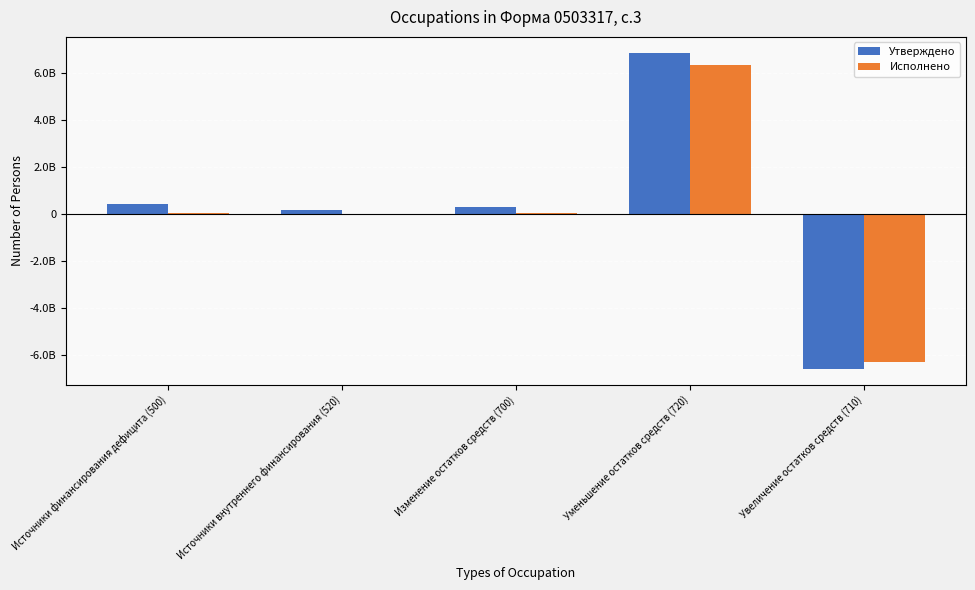

At how many categories does at least one series exceed 5837688405?

1